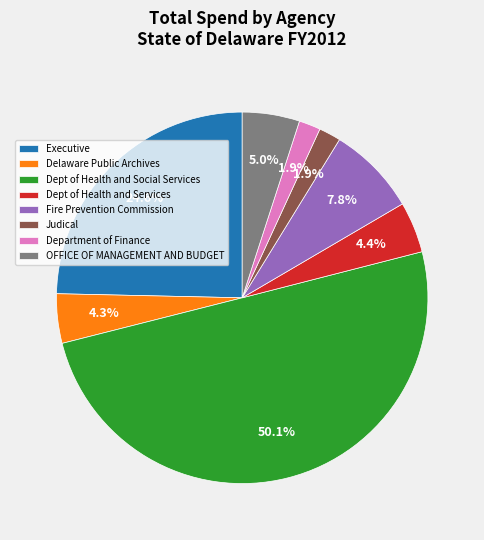

Count the number of slices in the pie.

8